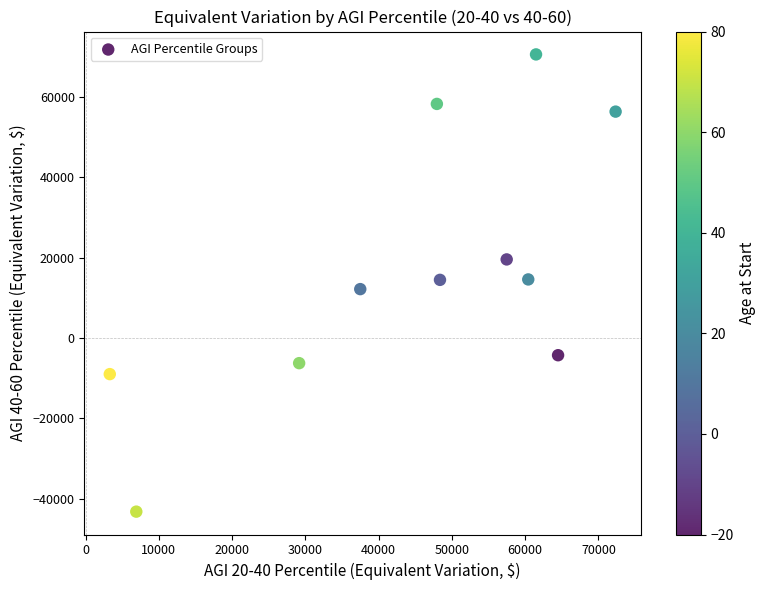

What is the range of X values (max minus min)?

69050